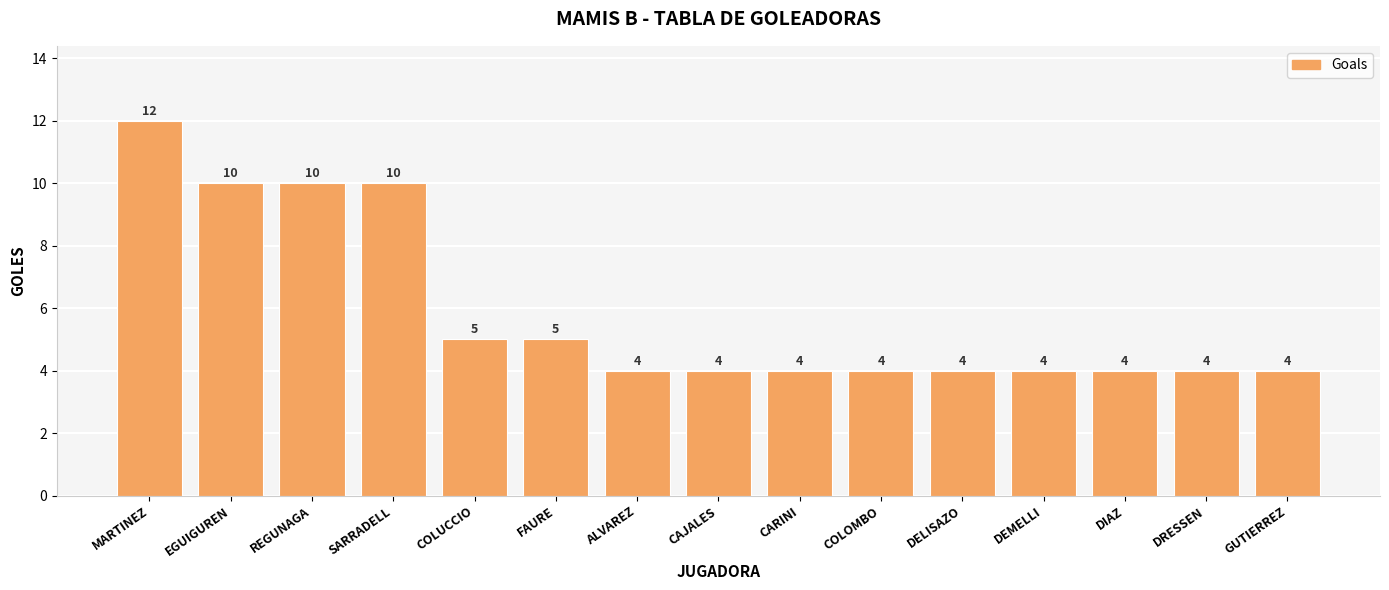

The value at DEMELLI is 4. True or false?

True